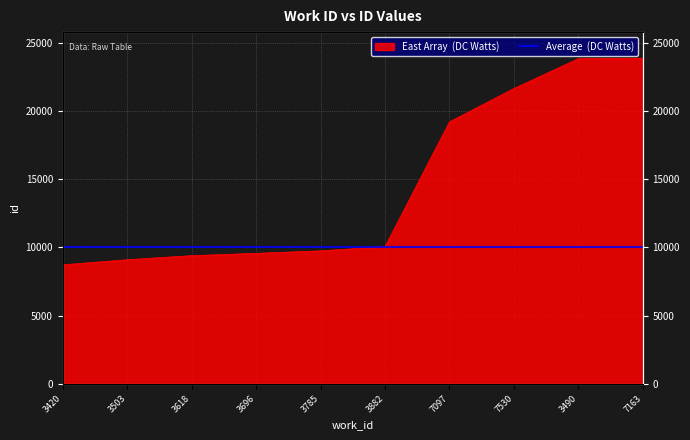

Reading left to right, extract all data points from this chart.

3420=8721	3503=9095	3618=9394	3696=9563	3785=9746	3882=10054	7097=19197	7530=21640	3490=23826	7163=23863